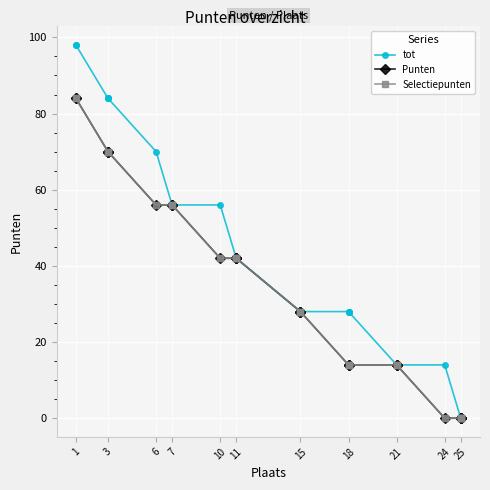

What is the highest value of the Selectiepunten series?

84